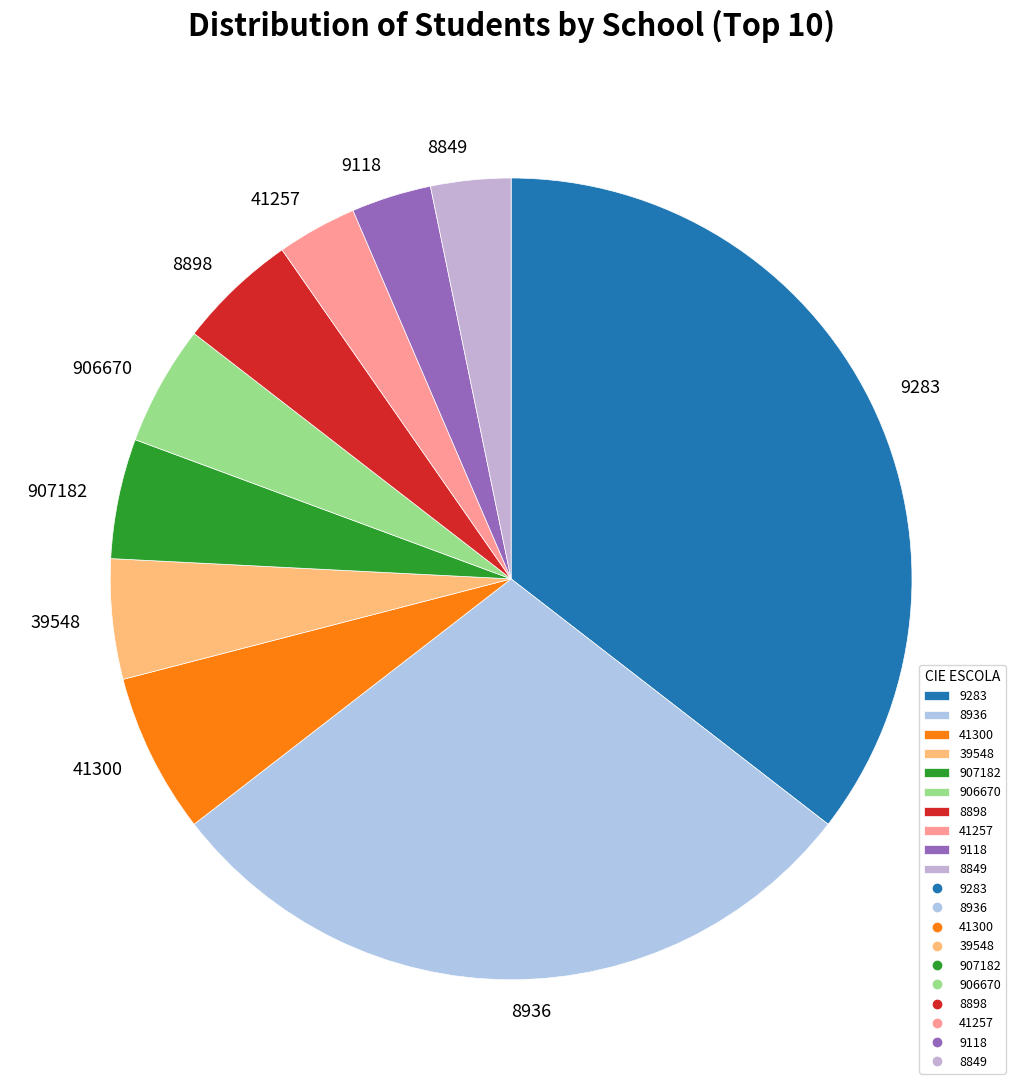

How many slices are in this pie chart?

10